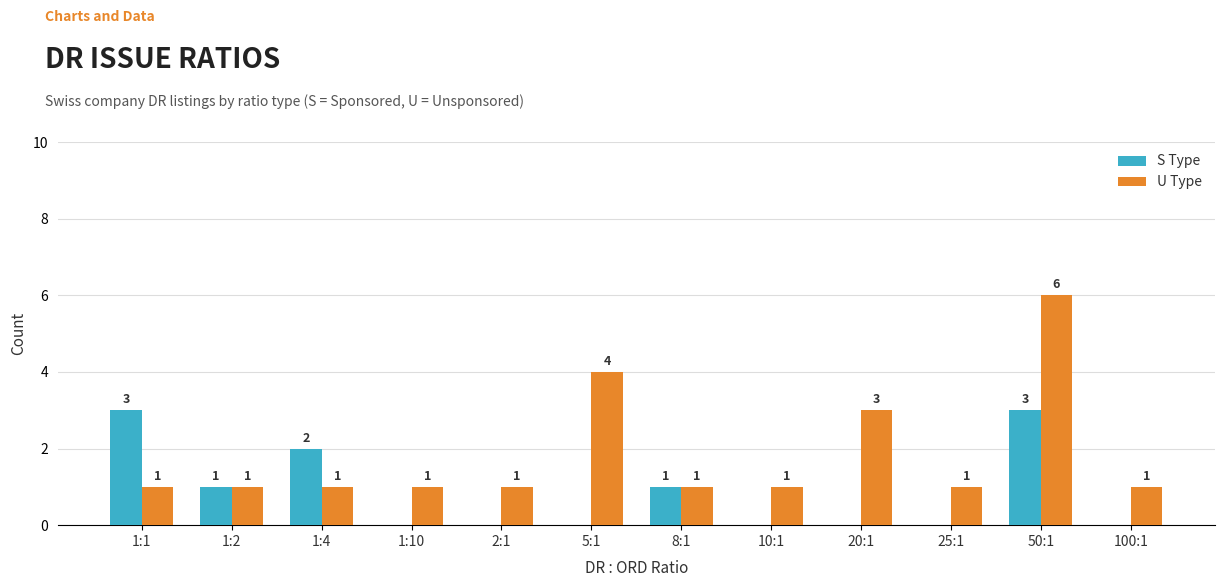

What is the maximum value for U Type?

6